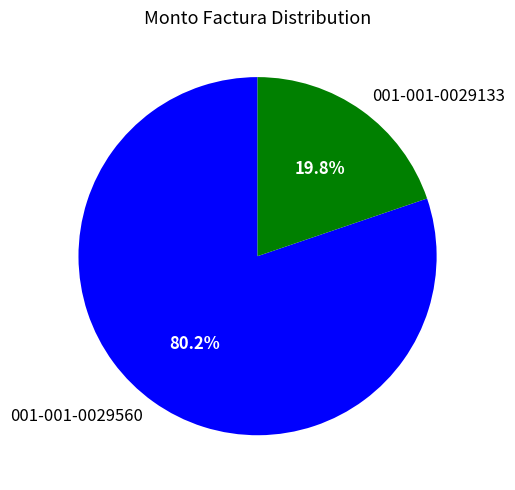

To the nearest percent, what portion does 001-001-0029133 represent?

20%